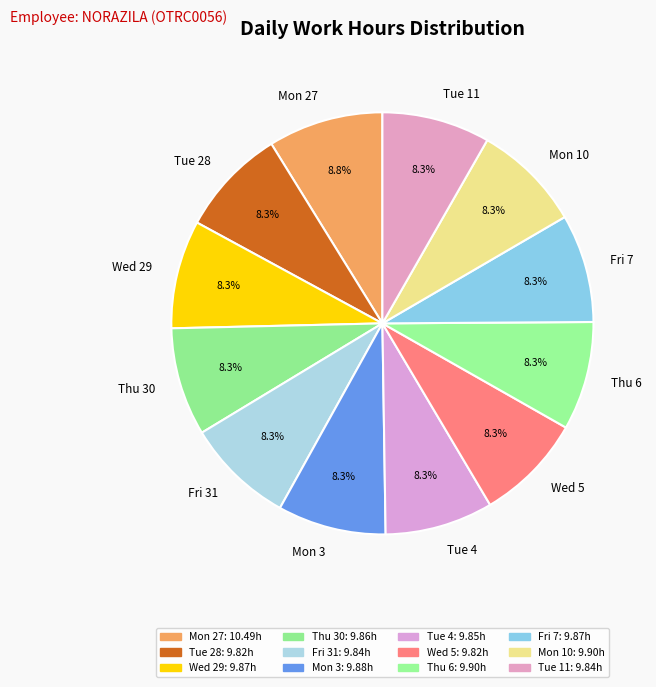

How many slices are in this pie chart?

12